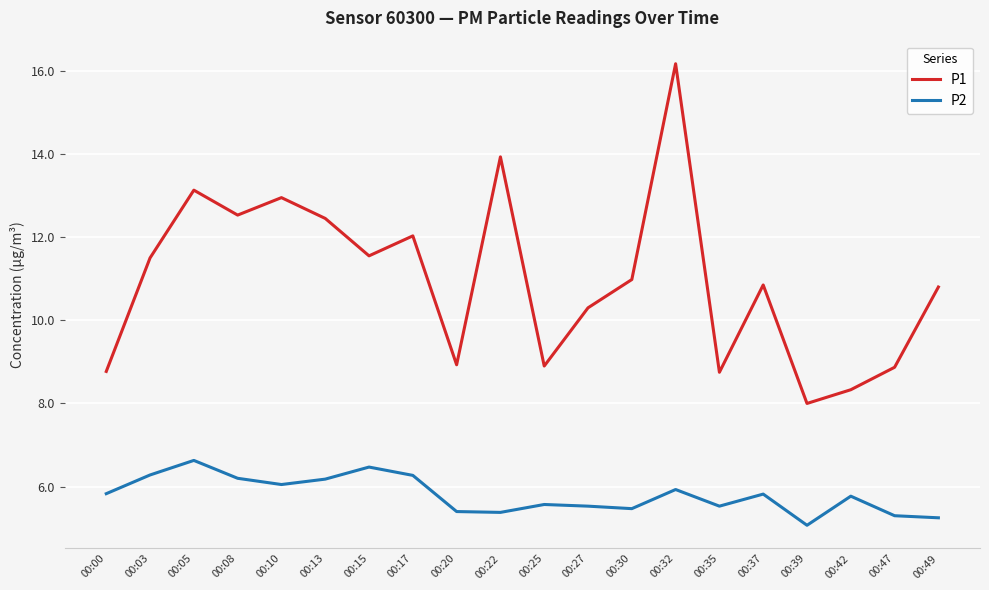

True or false: P2 and P1 cross at least once.

False